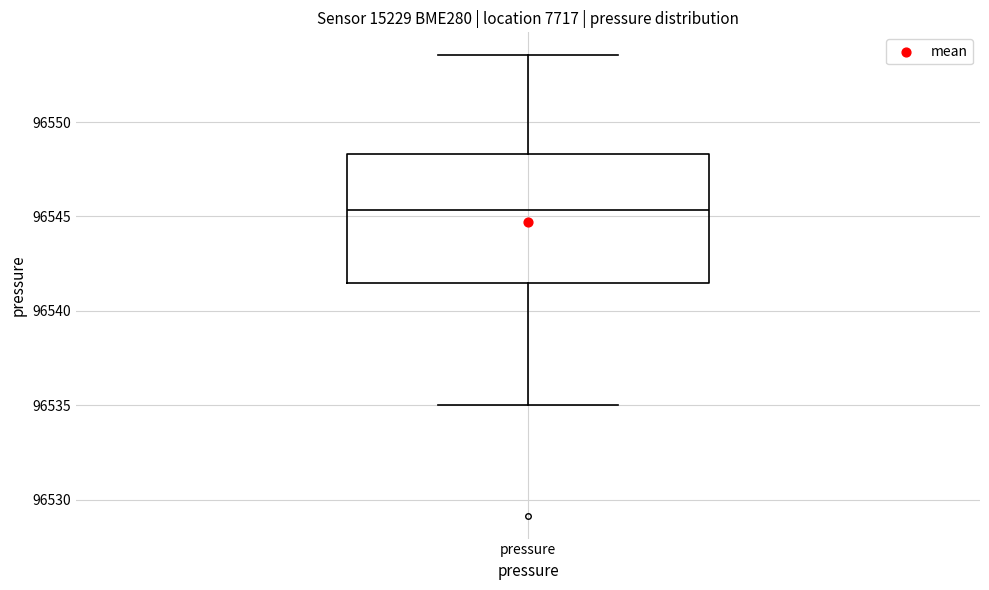

Transcribe this box plot: give where the median line is, the range the box spans, and where the two whiskers end, as read against the y-axis. The values are not printed on the chart, so give them approximately, as read against the axis.

median 96545.5, box 96541.5 to 96548.5, whiskers 96535.0 to 96553.5